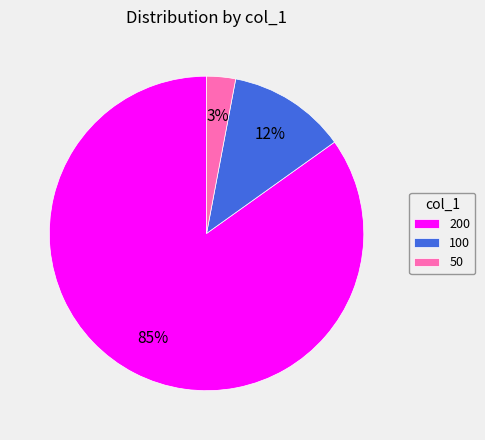

Approximately how many times larger is the value at 50 compared to 100?

0.2